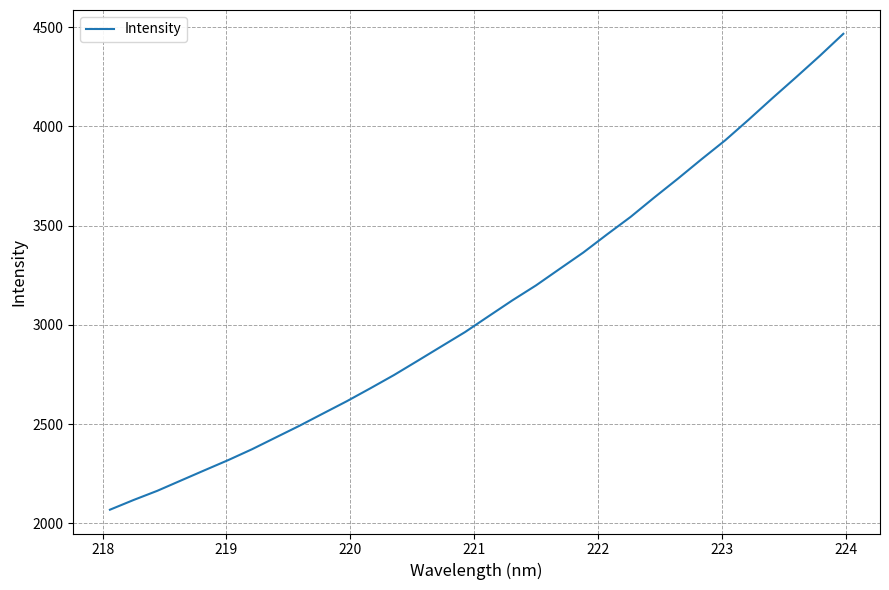

What is the difference between the maximum and minimum values?

2397.6